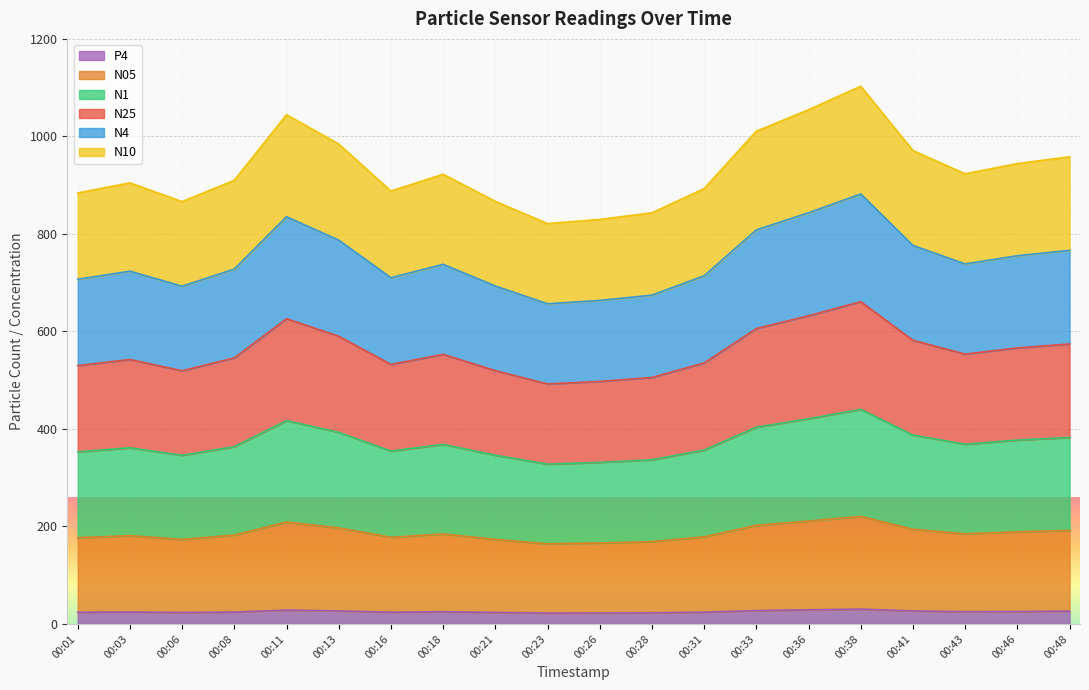

Does the chart display data point markers on the line(s)?

No